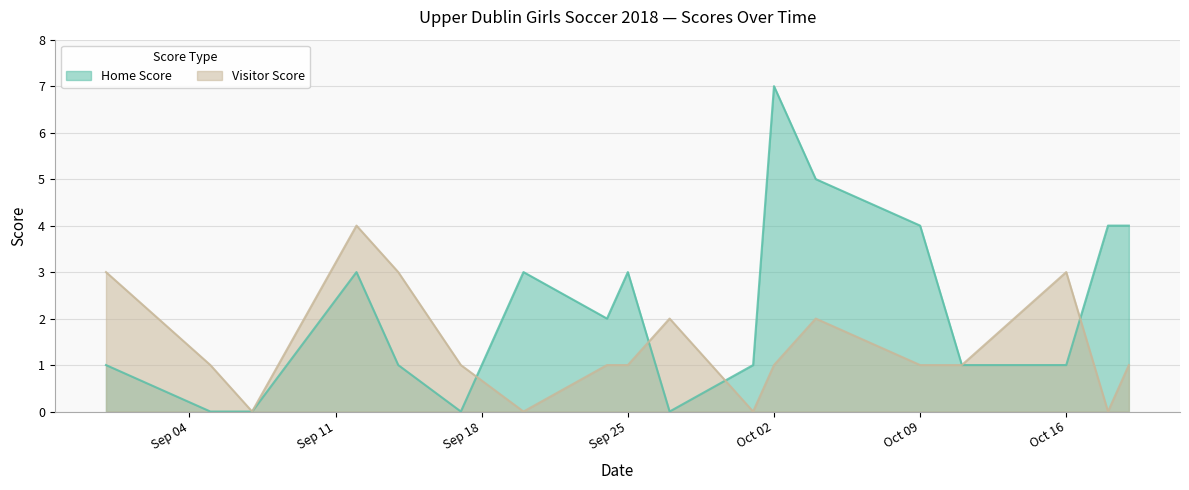

Count the Home Score values in the range 1 to 4.

12